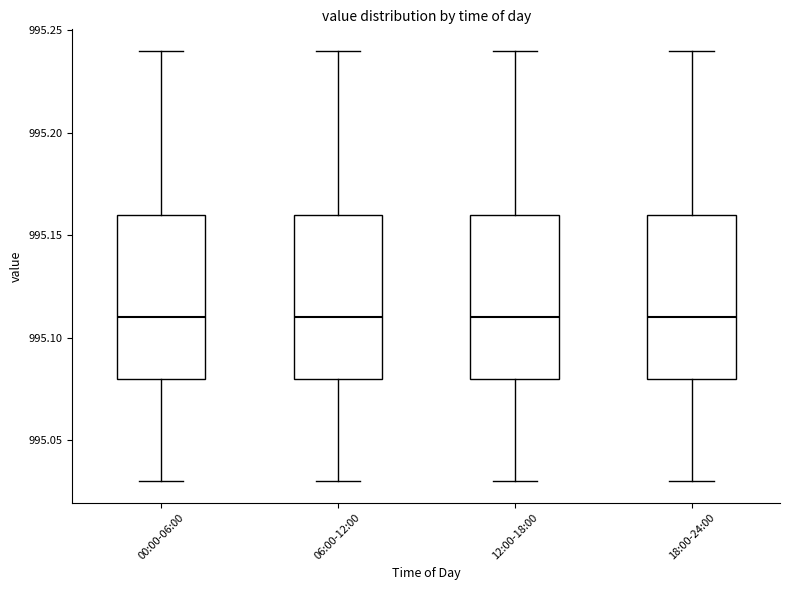

Reading left to right, read every box against the y-axis: the position of its median line, the range the box covers, and the ends of its whiskers. The values are not printed on the chart, so give them approximately, as read against the axis.

00:00-06:00: median 995.11, box 995.08 to 995.16, whiskers 995.03 to 995.24
06:00-12:00: median 995.11, box 995.08 to 995.16, whiskers 995.03 to 995.24
12:00-18:00: median 995.11, box 995.08 to 995.16, whiskers 995.03 to 995.24
18:00-24:00: median 995.11, box 995.08 to 995.16, whiskers 995.03 to 995.24